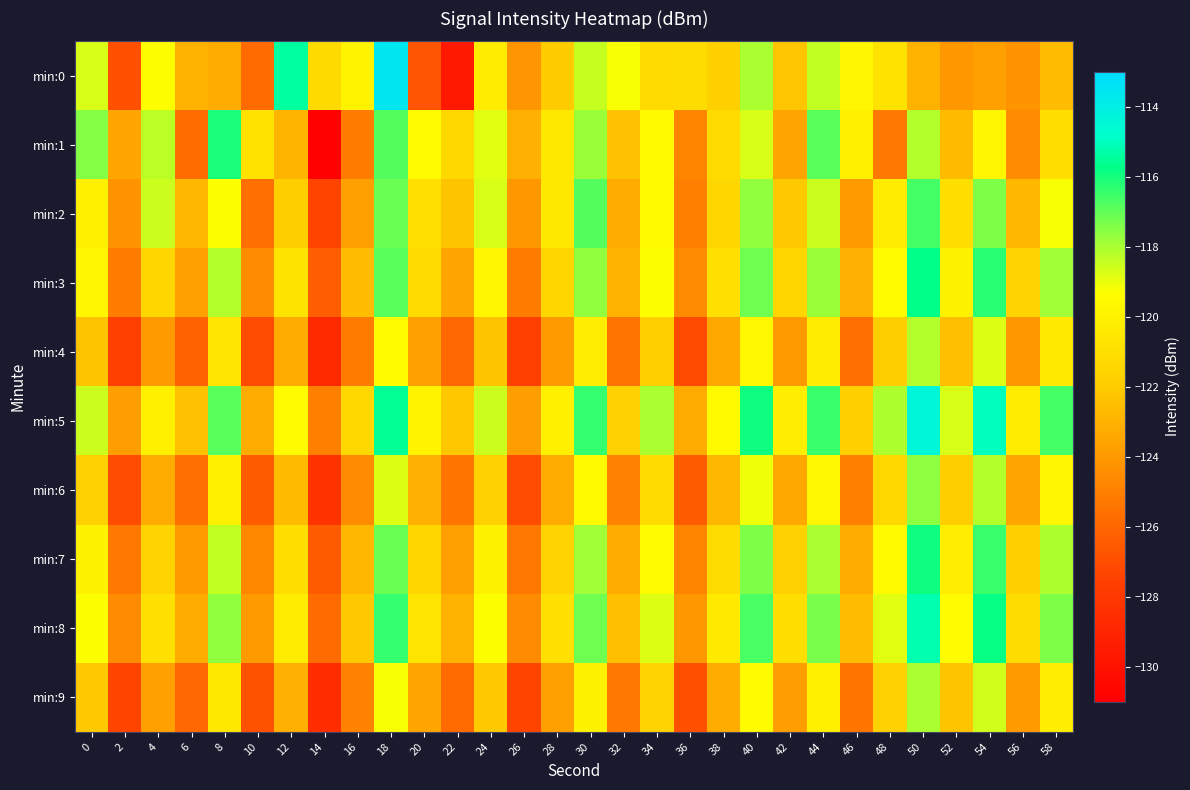

Between 44 and 50, which is larger?

44